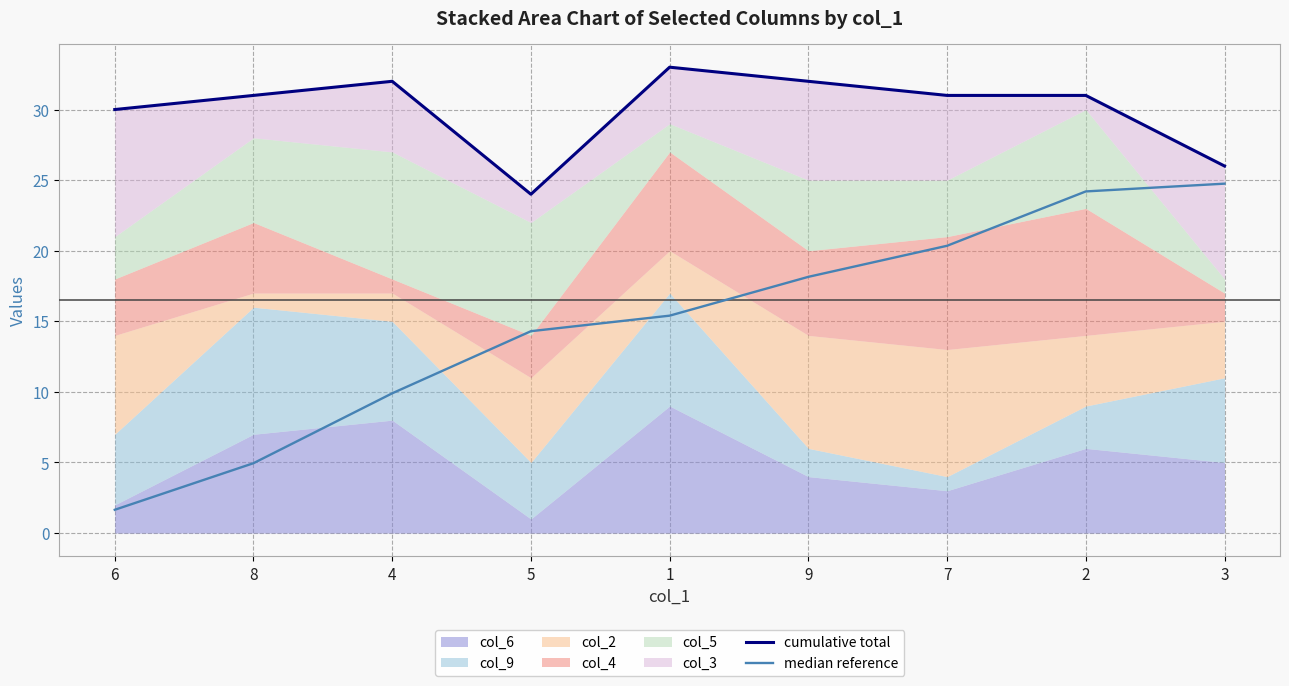

What is the average value of the cumulative total series?

30.0